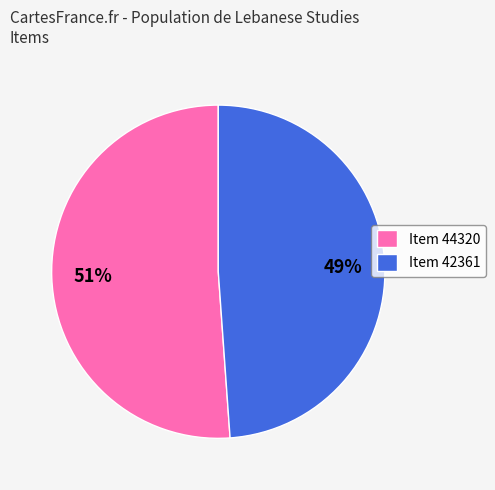

Rank the categories by value from lowest to highest.

Item 42361, Item 44320